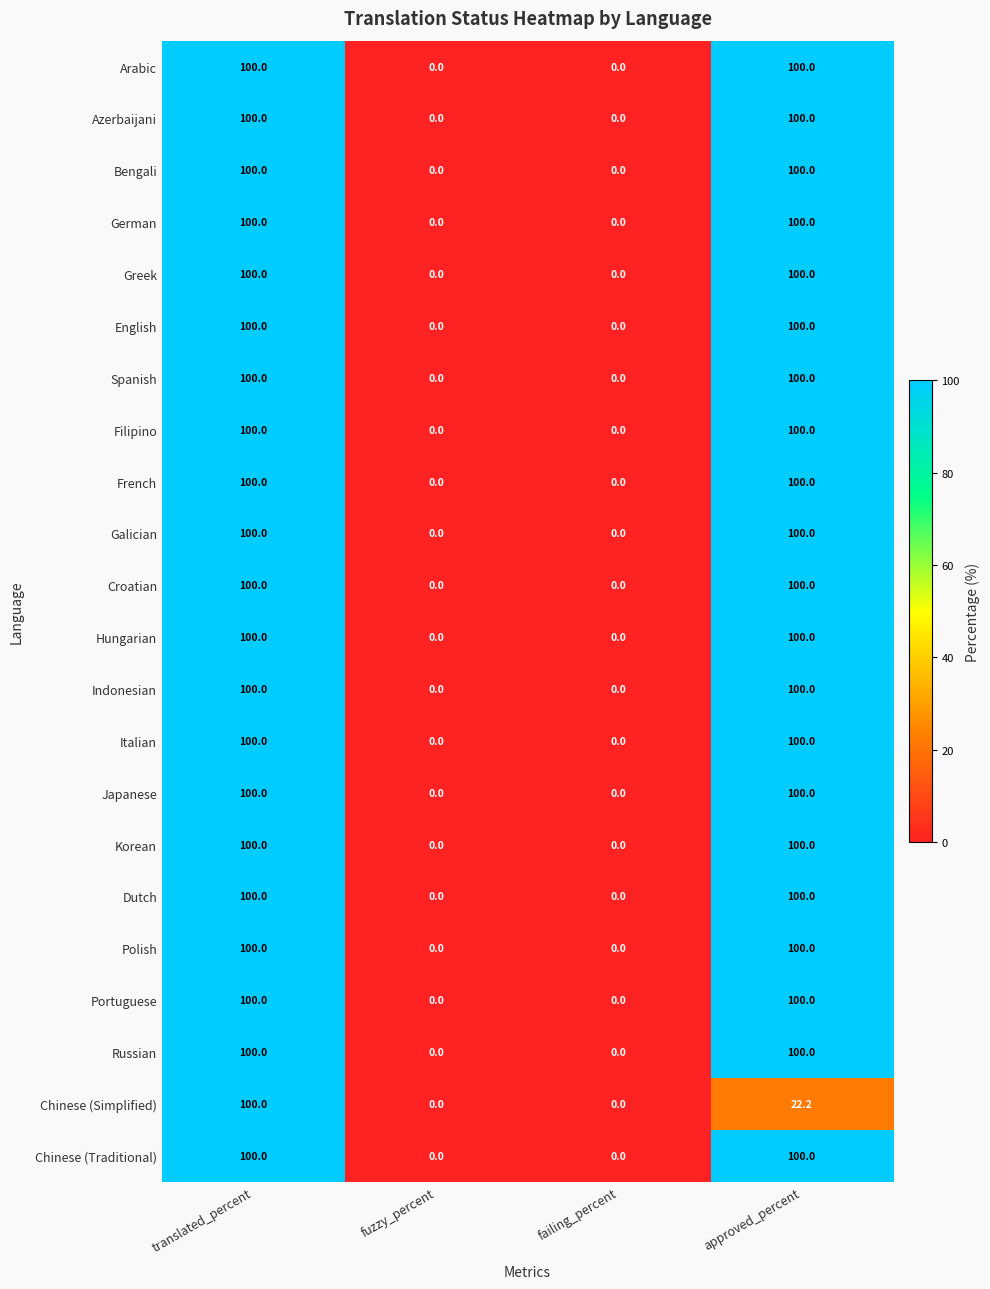

Between translated_percent and approved_percent, which series saw the biggest shift?

Chinese (Simplified)